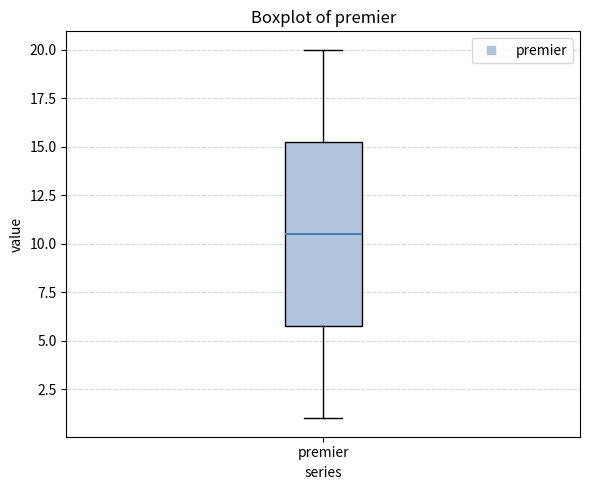

Transcribe this box plot: give where the median line is, the range the box spans, and where the two whiskers end, as read against the y-axis. The values are not printed on the chart, so give them approximately, as read against the axis.

median 10.5, box 6.0 to 15.5, whiskers 1.0 to 20.0